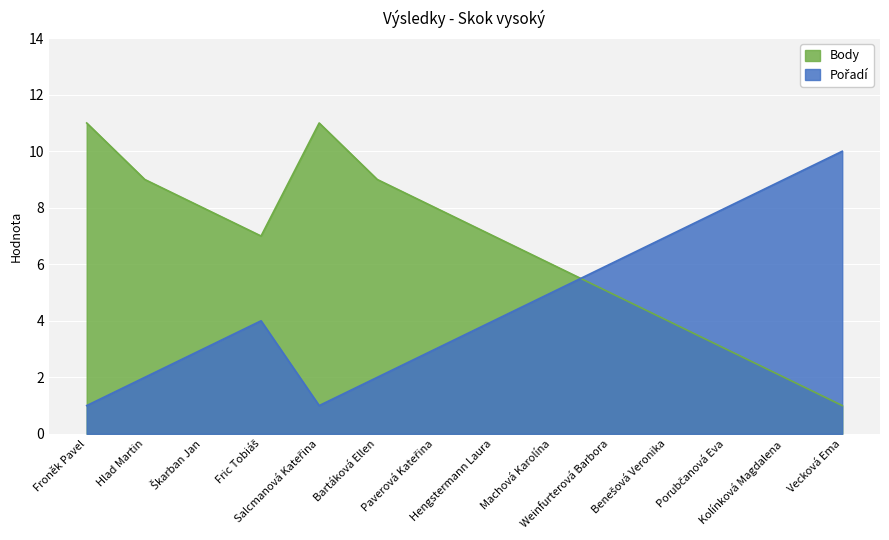

Rank the series by their maximum value, from highest to lowest.

Body, Pořadí